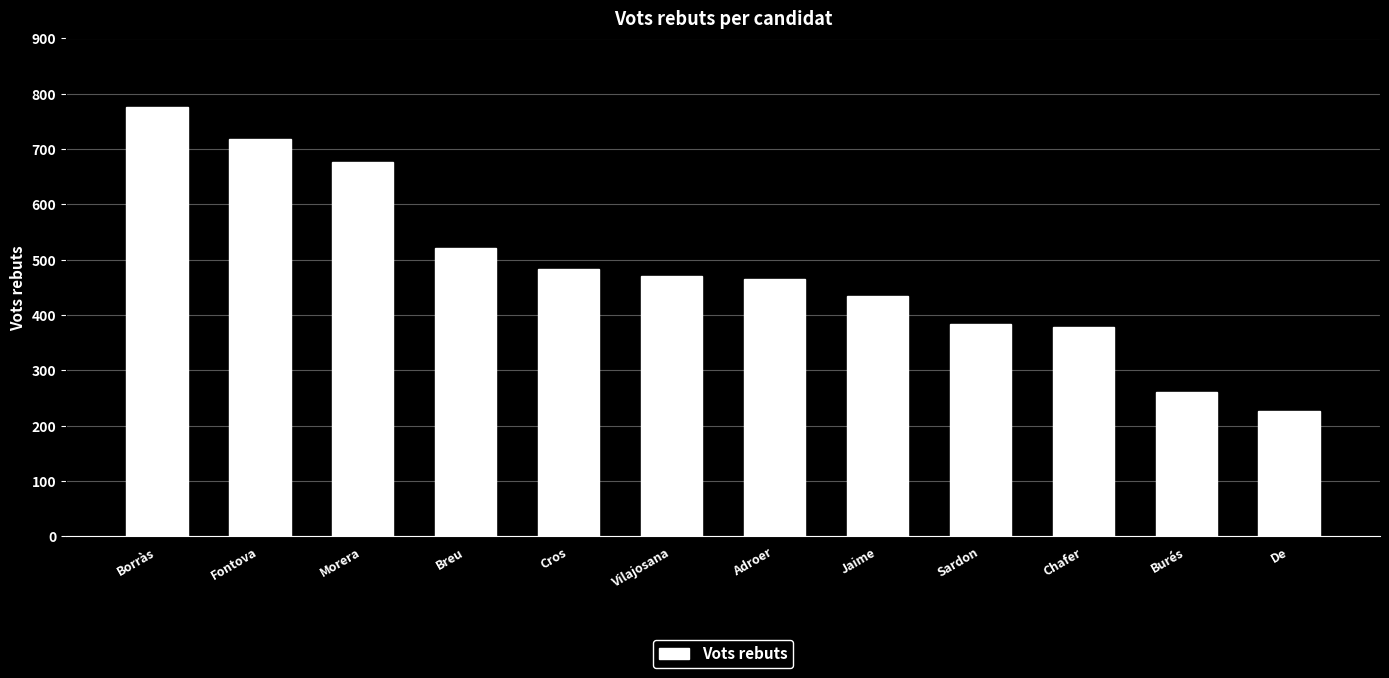

What position from the right is Breu?

9